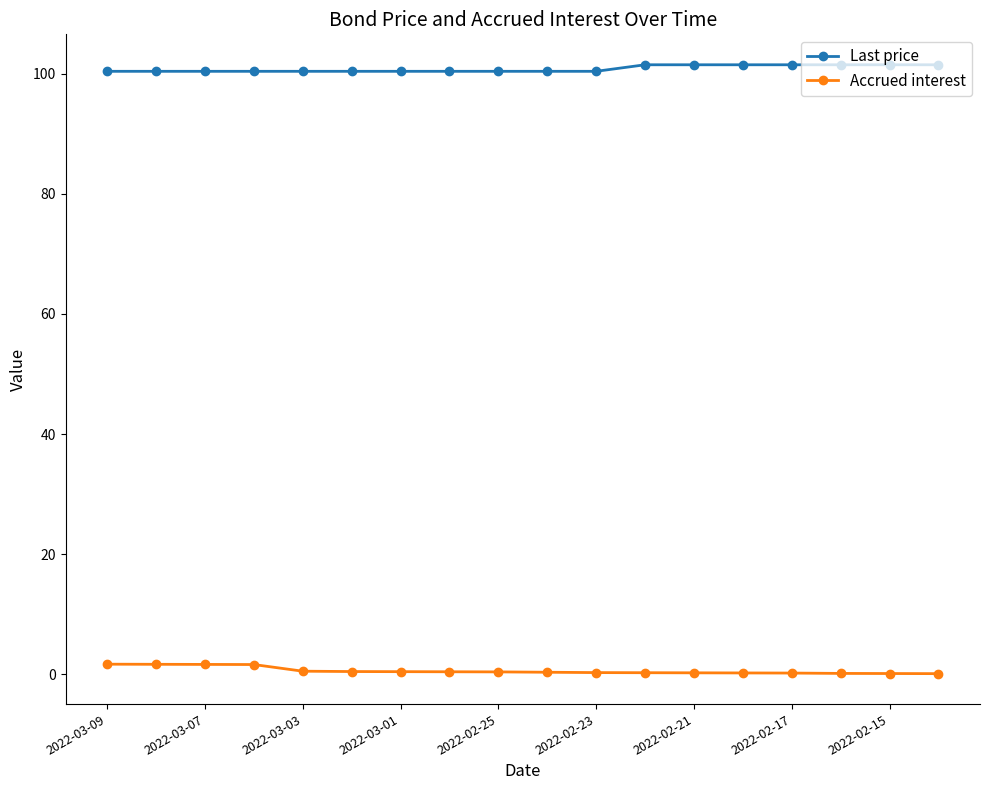

At how many categories does at least one series exceed 21?

18